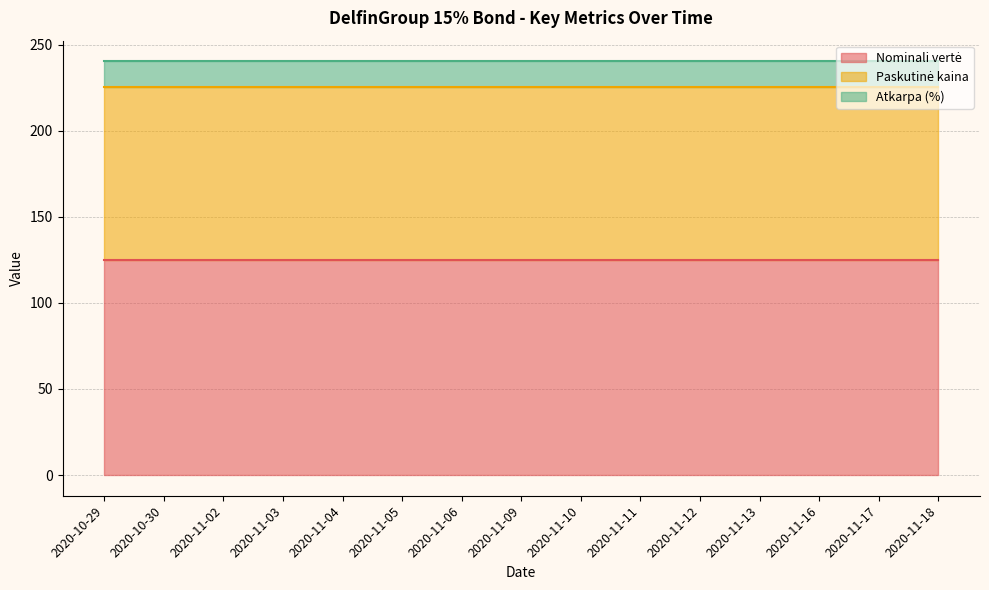

Reading left to right, transcribe all the data shown in this chart.

Nominali vertė: 125.0	125.0	125.0	125.0	125.0	125.0	125.0	125.0	125.0	125.0	125.0	125.0	125.0	125.0	125.0
Paskutinė kaina: 100.2	100.2	100.2	100.2	100.2	100.2	100.2	100.2	100.2	100.2	100.2	100.2	100.2	100.2	100.2
Atkarpa (%): 15.0	15.0	15.0	15.0	15.0	15.0	15.0	15.0	15.0	15.0	15.0	15.0	15.0	15.0	15.0